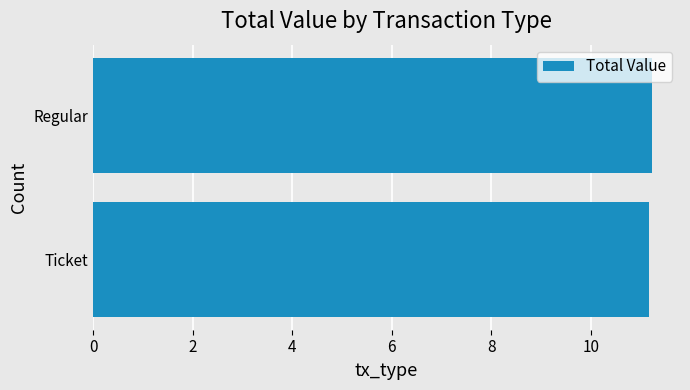

Approximately how many times larger is the value at Ticket compared to Regular?

1.0